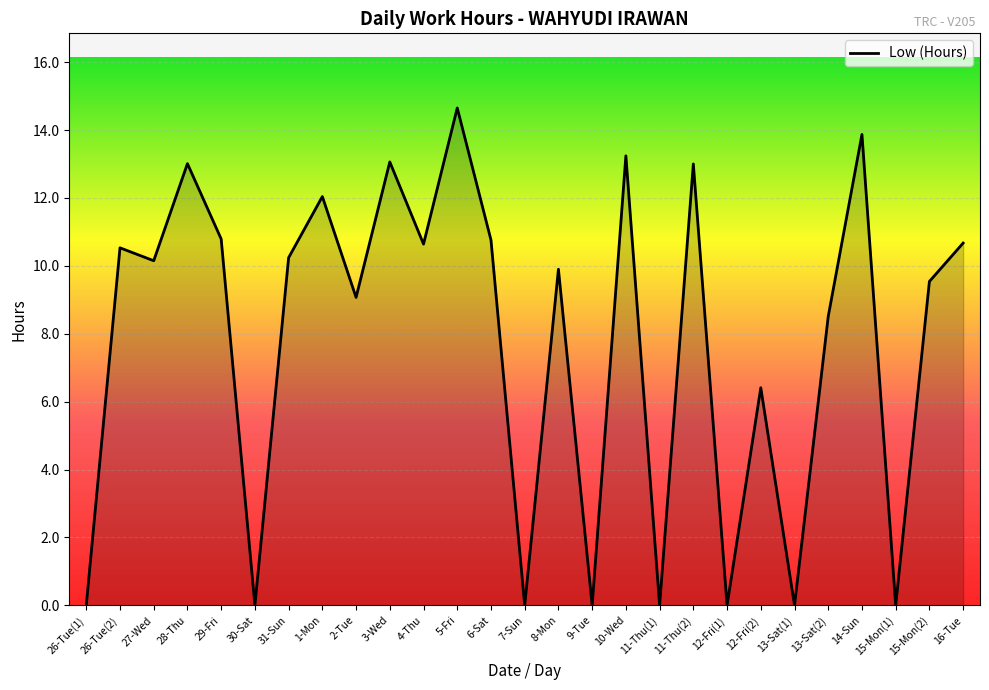

How many lines are shown in the chart?

1